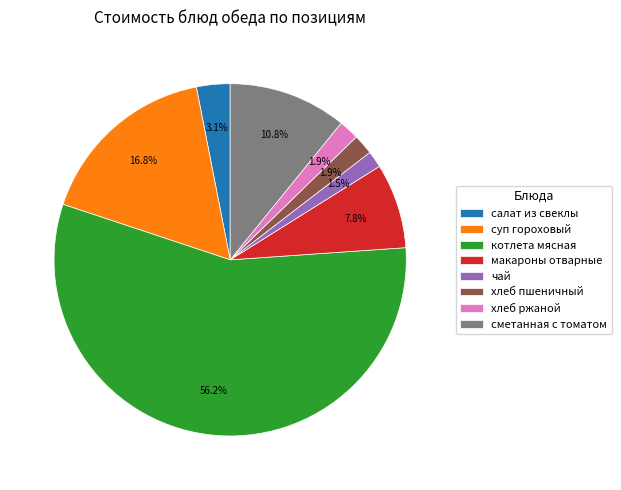

Do котлета мясная and суп гороховый together represent more than half of the pie?

Yes